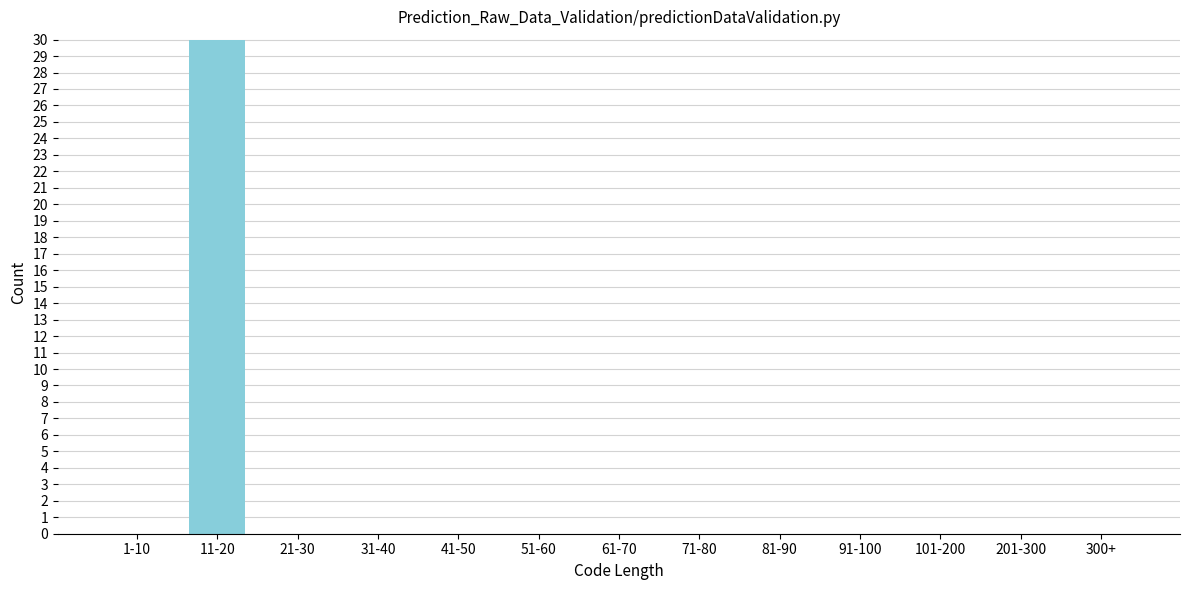

Reading left to right, what are all the values shown in this chart?

1-10=0	11-20=30	21-30=0	31-40=0	41-50=0	51-60=0	61-70=0	71-80=0	81-90=0	91-100=0	101-200=0	201-300=0	300+=0